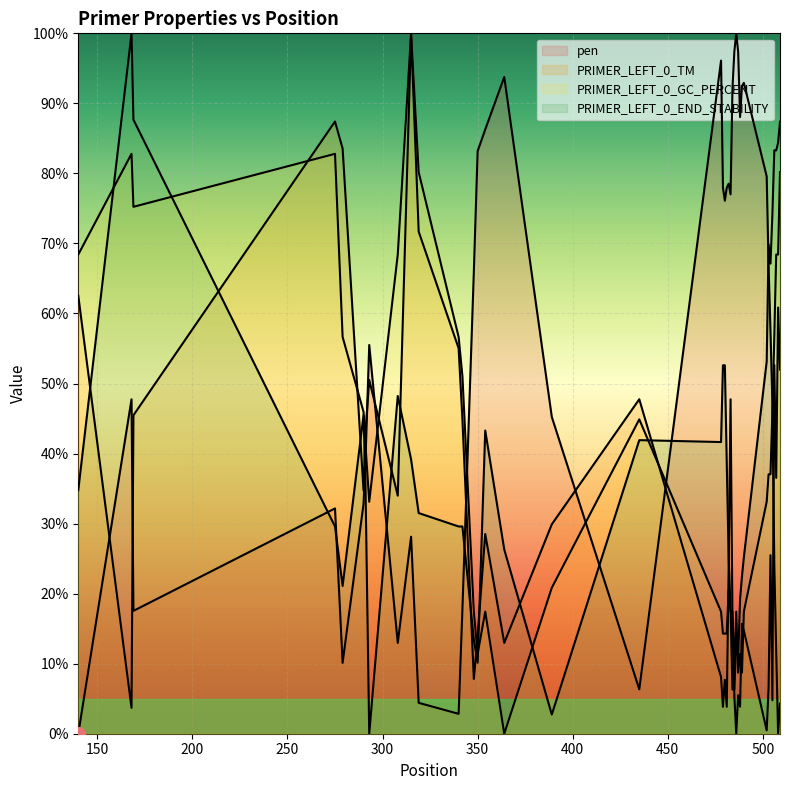

What is the average value of the PRIMER_LEFT_0_TM (line) series?

3.1